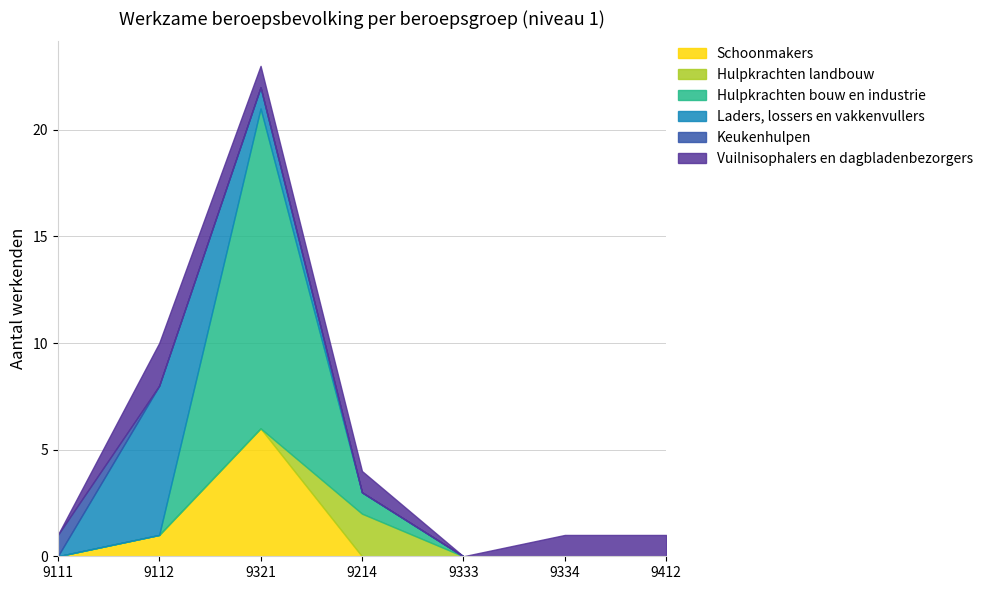

How many values in Hulpkrachten landbouw are above zero?

1